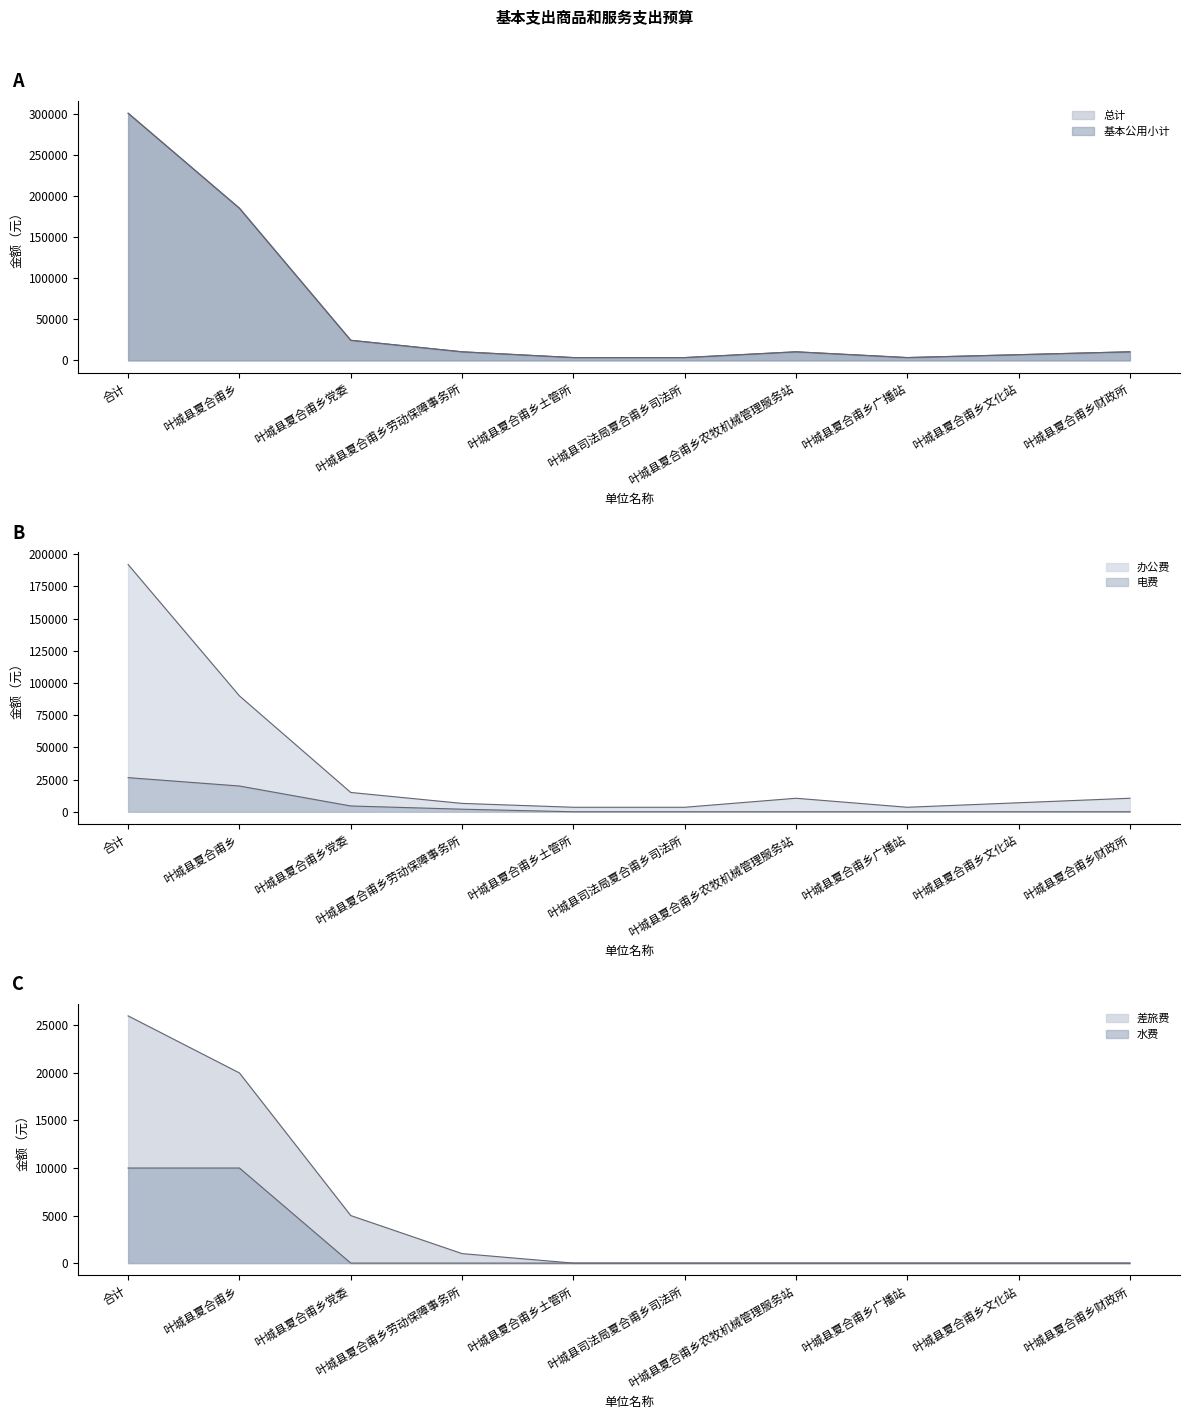

List the series in order of their peak value, highest first.

总计, 基本公用小计, 办公费, 电费, 差旅费, 水费